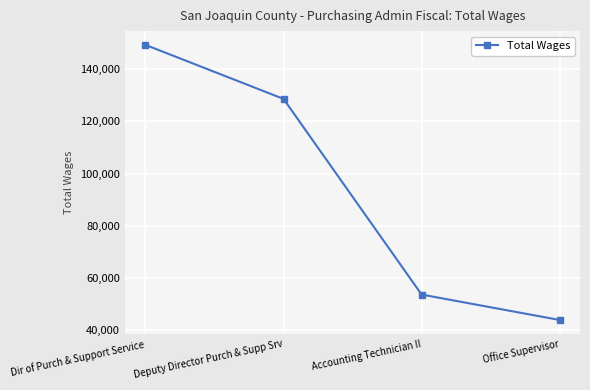

What is the value of the 2nd point from the left?

128593